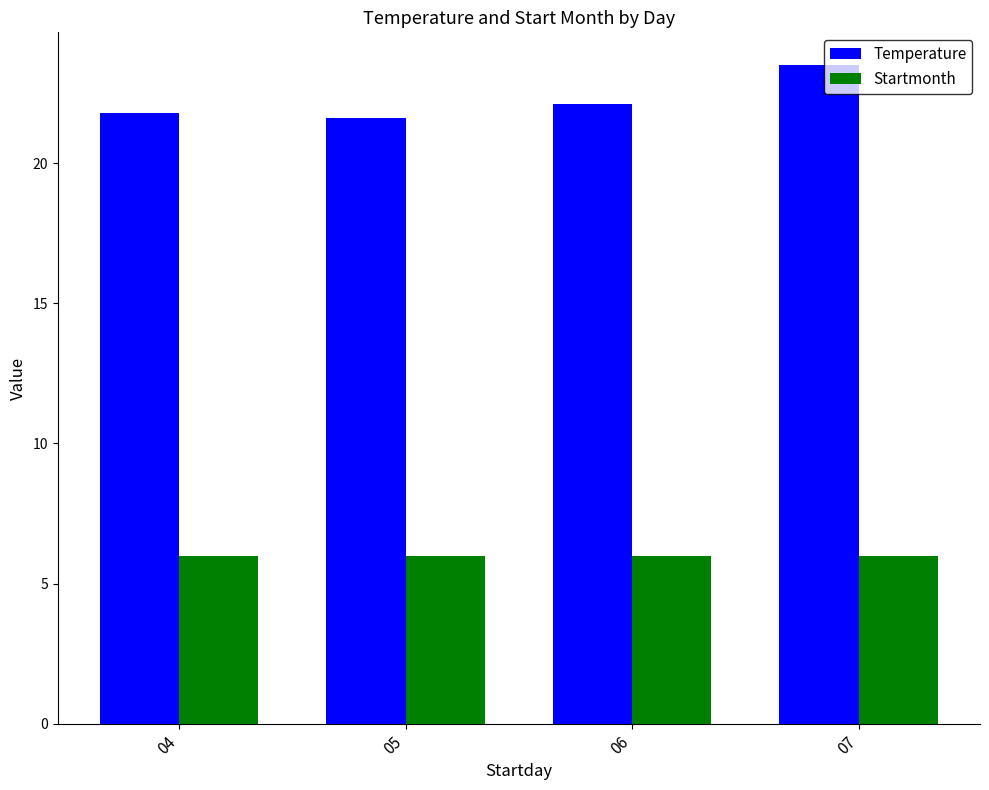

Where does the Temperature series first go above 22?

06